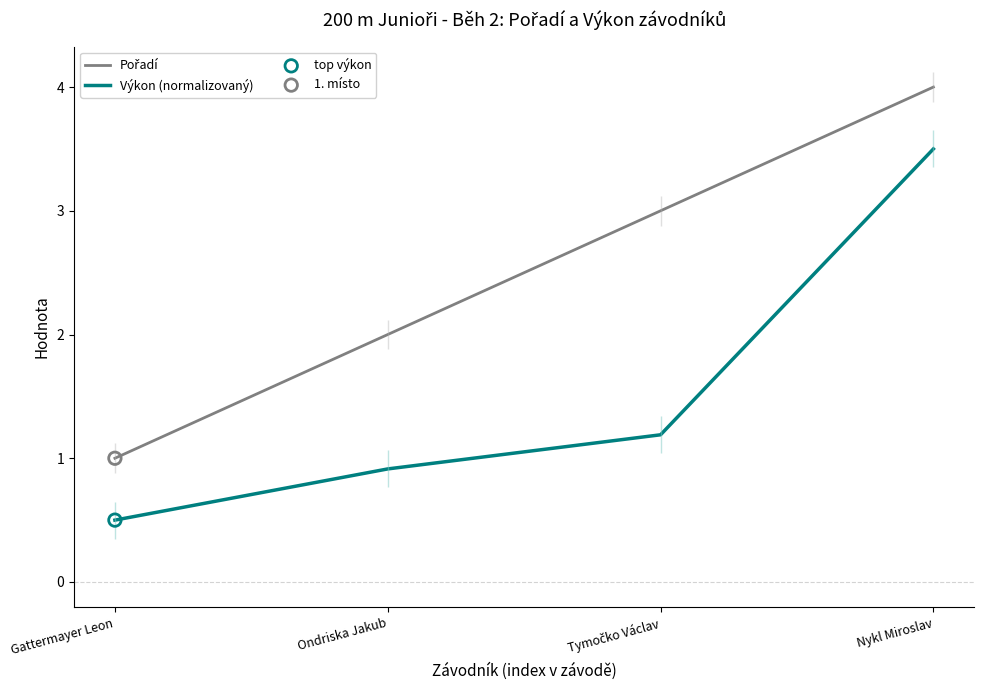

At how many categories does at least one series exceed 1?

3